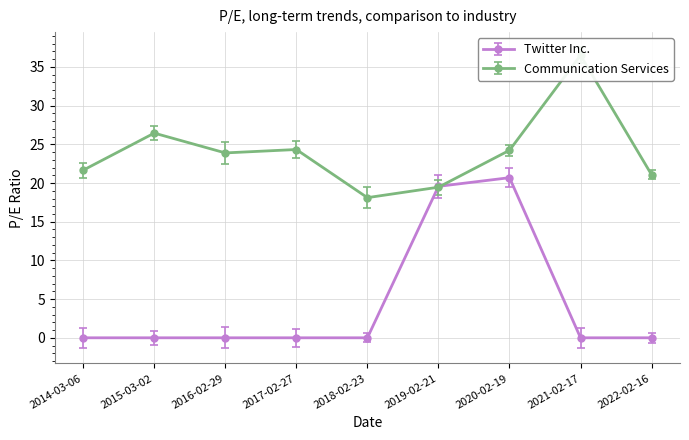

At which label is Communication Services closest to 27?

2015-03-02